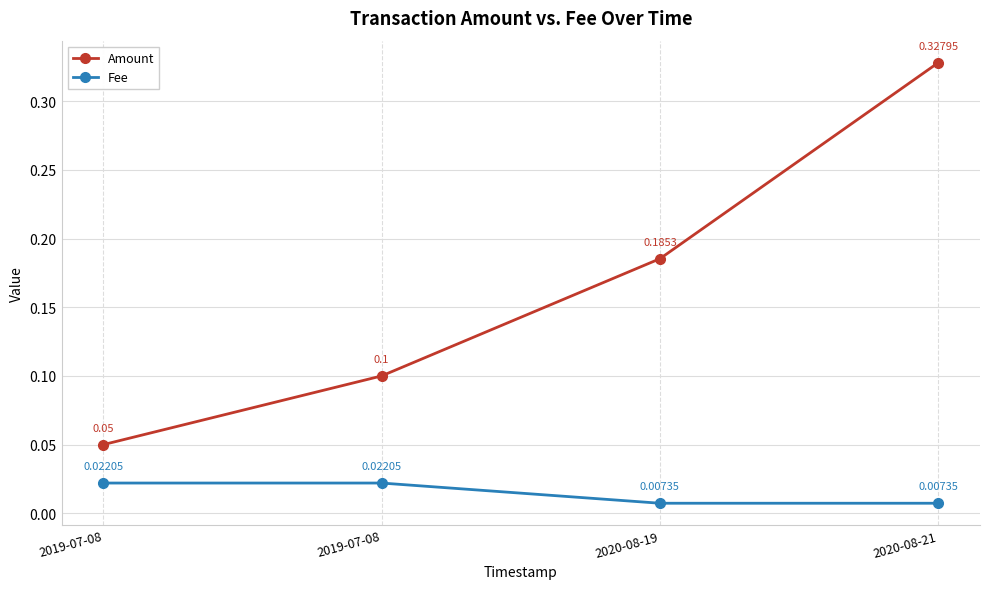

Which series has the largest total across all categories?

Amount